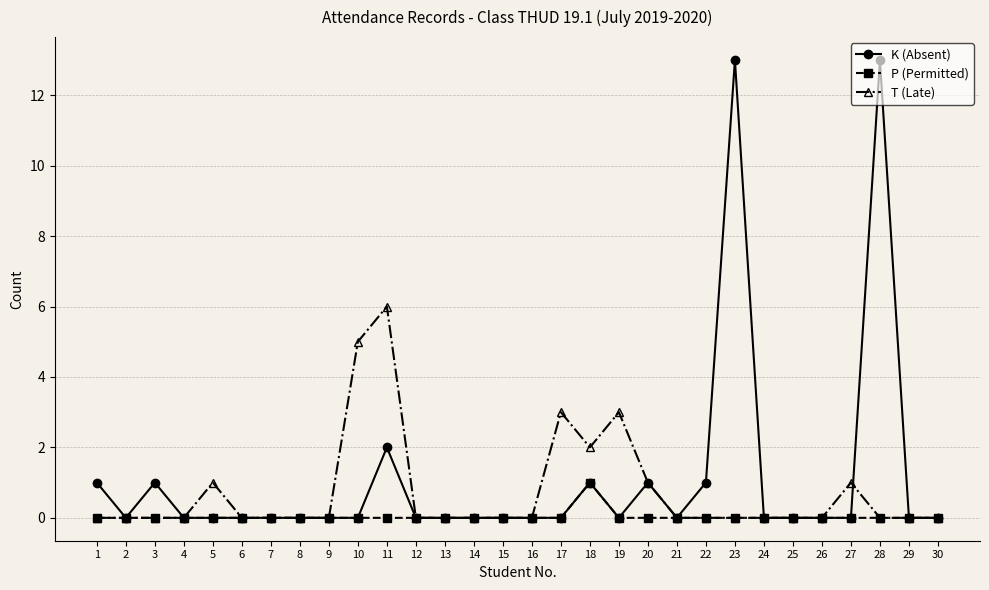

Is it true that T (Late) equals 0 at 3?

True